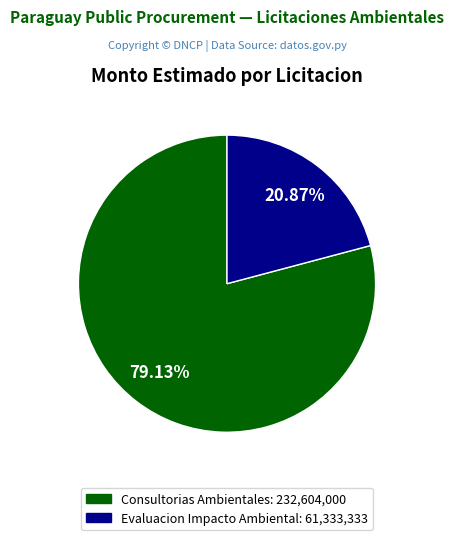

To the nearest percent, what is the difference between the largest and smallest slice percentages?

58%